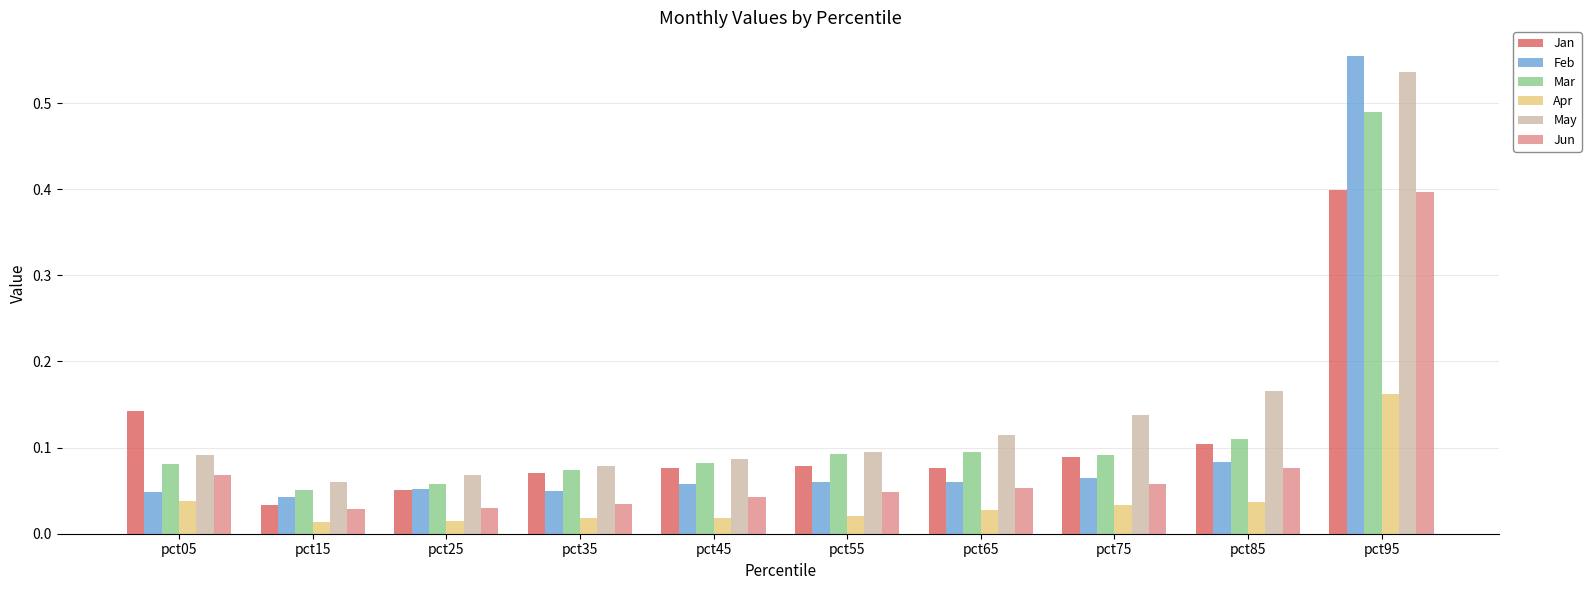

What is the highest value of the Jan series?

0.4